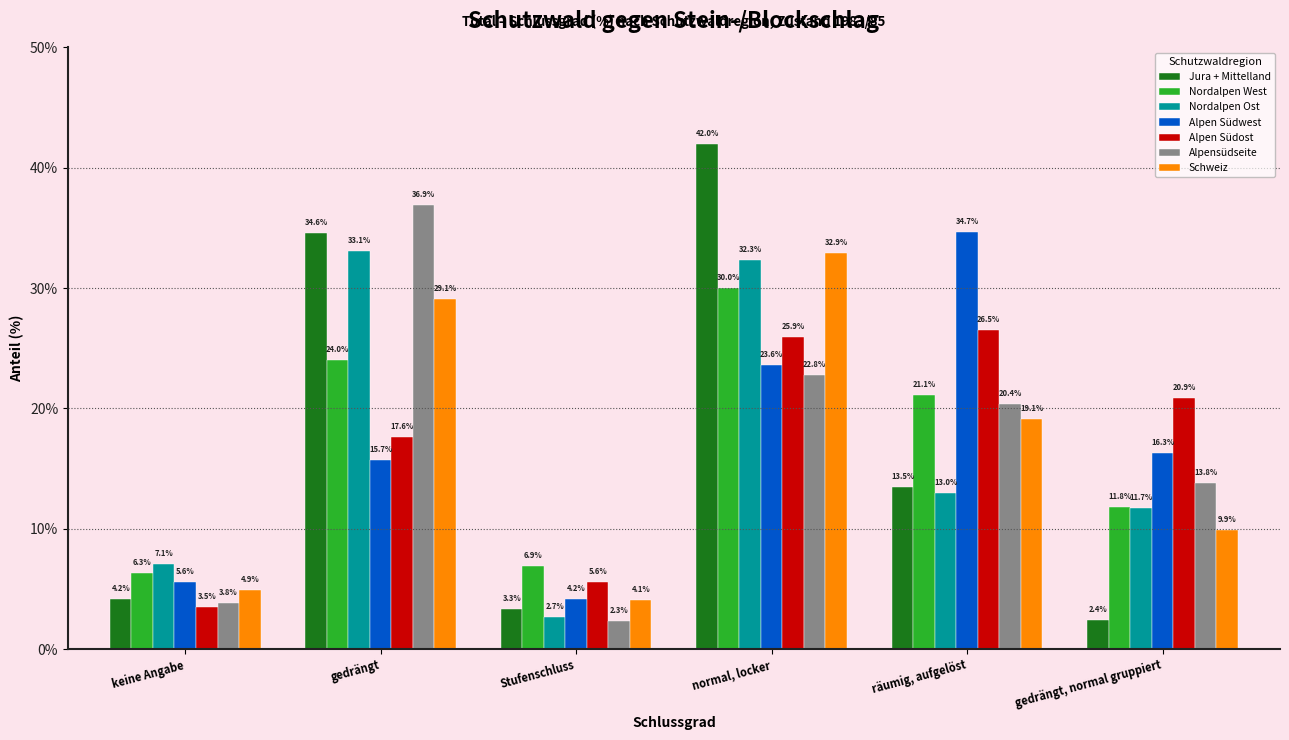

Reading left to right, transcribe all the data shown in this chart.

Jura + Mittelland: keine Angabe=4.2	gedrängt=34.6	Stufenschluss=3.3	normal, locker=42.0	räumig, aufgelöst=13.5	gedrängt, normal gruppiert=2.4
Nordalpen West: keine Angabe=6.3	gedrängt=24.0	Stufenschluss=6.9	normal, locker=30.0	räumig, aufgelöst=21.1	gedrängt, normal gruppiert=11.8
Nordalpen Ost: keine Angabe=7.1	gedrängt=33.1	Stufenschluss=2.7	normal, locker=32.3	räumig, aufgelöst=13.0	gedrängt, normal gruppiert=11.7
Alpen Südwest: keine Angabe=5.6	gedrängt=15.7	Stufenschluss=4.2	normal, locker=23.6	räumig, aufgelöst=34.7	gedrängt, normal gruppiert=16.3
Alpen Südost: keine Angabe=3.5	gedrängt=17.6	Stufenschluss=5.6	normal, locker=25.9	räumig, aufgelöst=26.5	gedrängt, normal gruppiert=20.9
Alpensüdseite: keine Angabe=3.8	gedrängt=36.9	Stufenschluss=2.3	normal, locker=22.8	räumig, aufgelöst=20.4	gedrängt, normal gruppiert=13.8
Schweiz: keine Angabe=4.9	gedrängt=29.1	Stufenschluss=4.1	normal, locker=32.9	räumig, aufgelöst=19.1	gedrängt, normal gruppiert=9.9